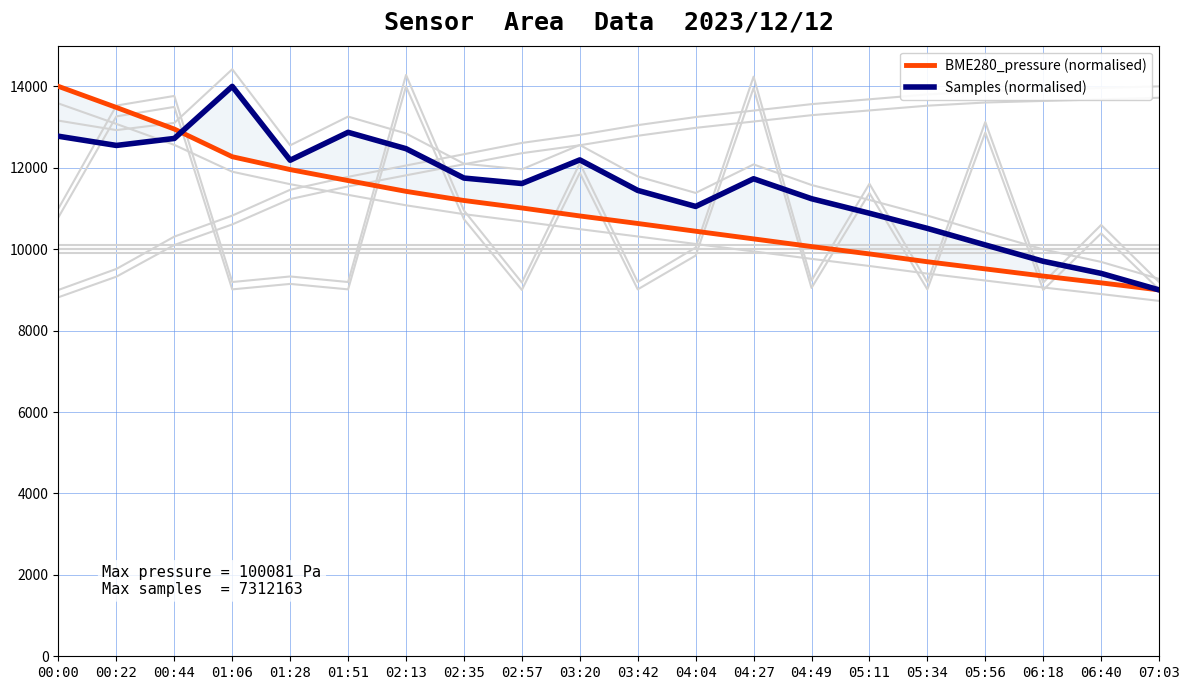

Where do Samples (normalised) and BME280_pressure (normalised) first cross each other?

00:44 and 01:06